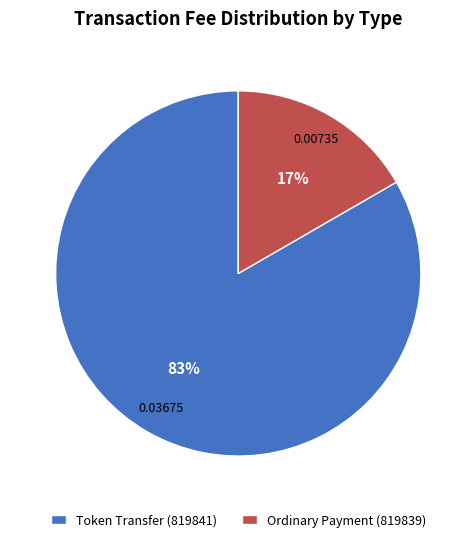

Which category has the biggest portion of the pie?

Token Transfer (819841)